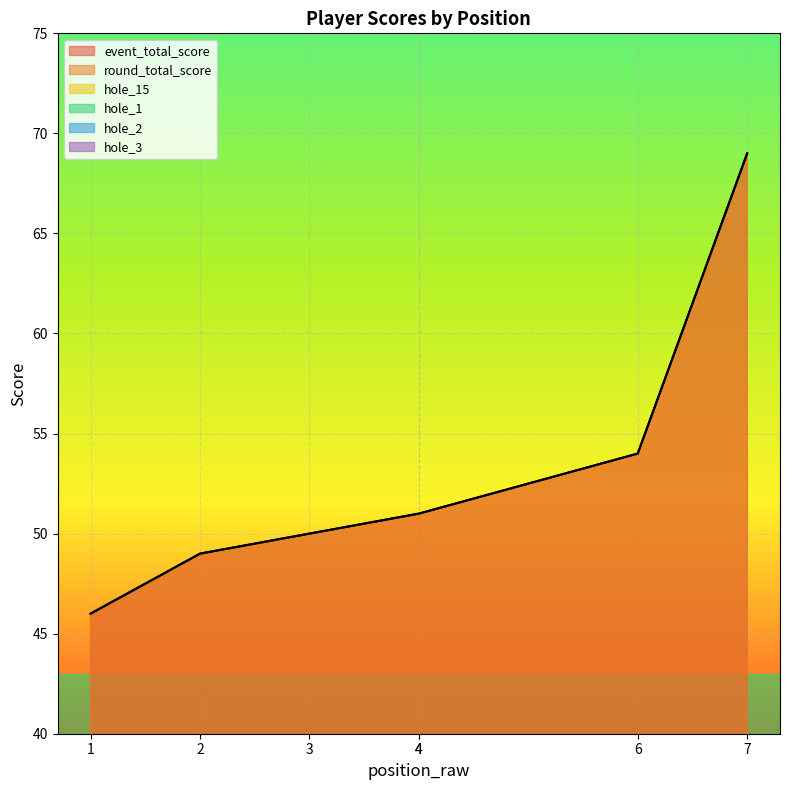

What are all the series names shown in the legend?

event_total_score, round_total_score, hole_15, hole_1, hole_2, hole_3